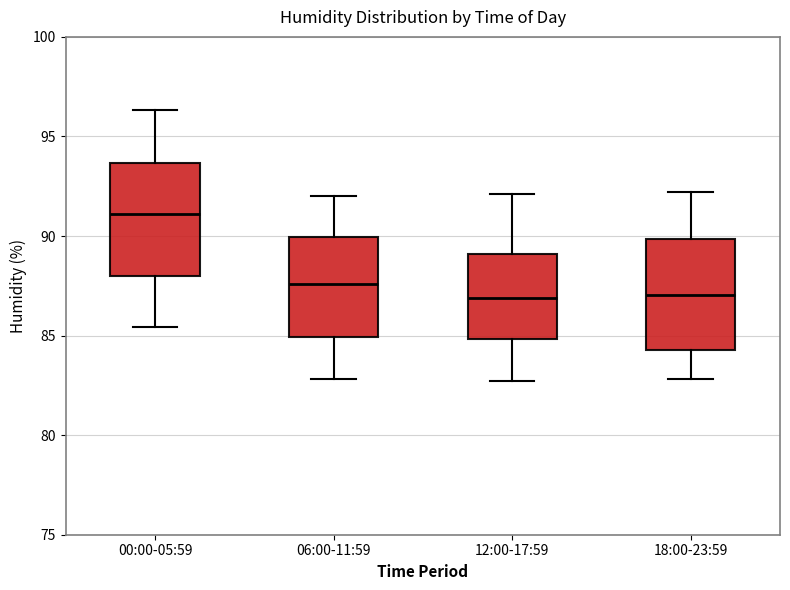

Reading left to right, read every box against the y-axis: the position of its median line, the range the box covers, and the ends of its whiskers. The values are not printed on the chart, so give them approximately, as read against the axis.

00:00-05:59: median 91.0, box 88.0 to 93.5, whiskers 85.5 to 96.5
06:00-11:59: median 87.5, box 85.0 to 90.0, whiskers 83.0 to 92.0
12:00-17:59: median 87.0, box 85.0 to 89.0, whiskers 82.5 to 92.0
18:00-23:59: median 87.0, box 84.5 to 90.0, whiskers 83.0 to 92.0